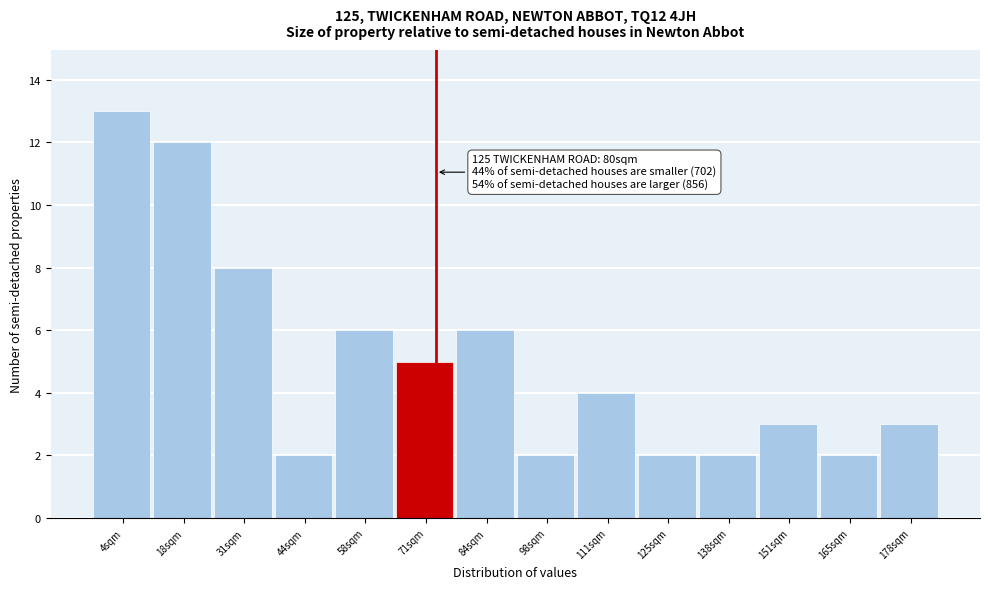

Reading left to right, list all the values displayed in this chart.

13	12	8	2	6	5	6	2	4	2	2	3	2	3